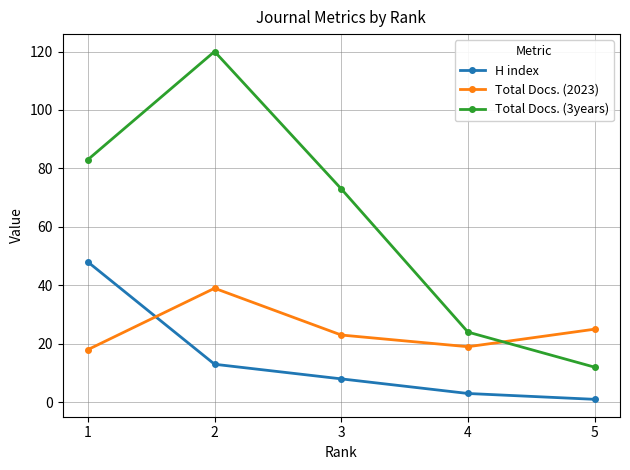

At which category is the sum across all series the highest?

2